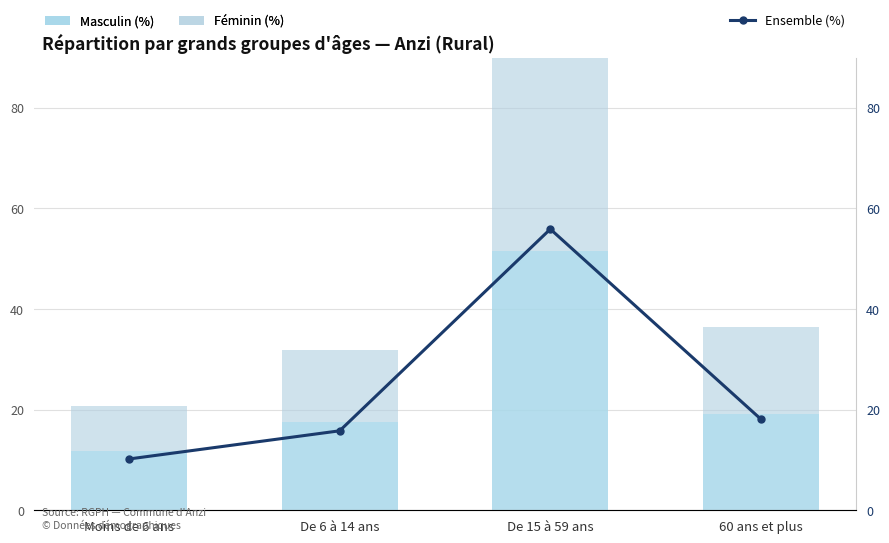

What is the label of the 2nd bar from the right?

De 15 à 59 ans